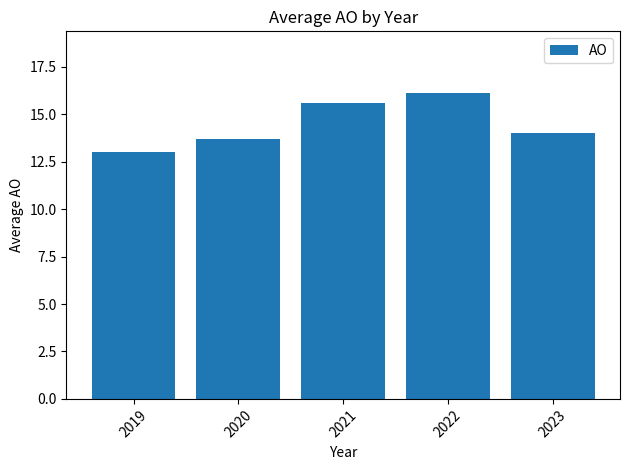

True or false: the data shows 8.2 at 2022.

False